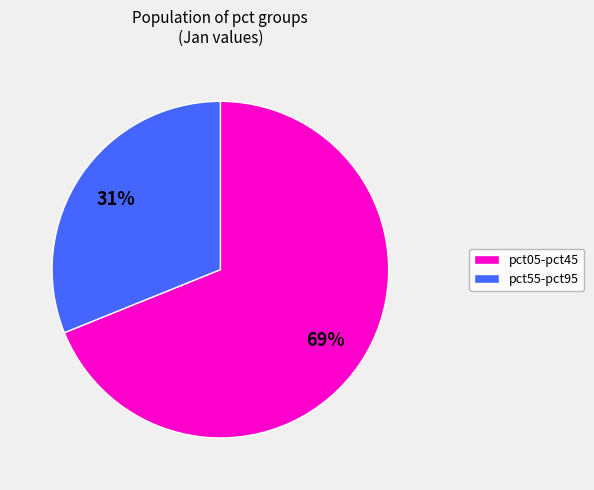

True or false: pct05-pct45 accounts for 75% of the total.

False